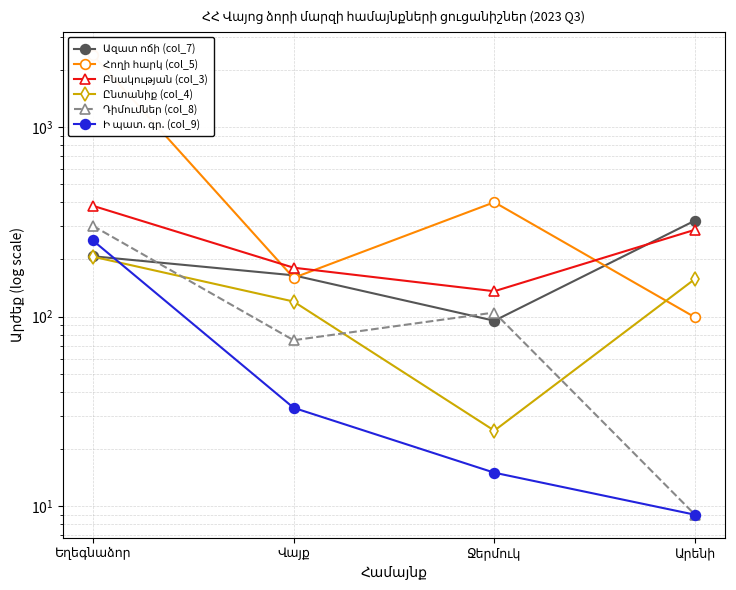

Where is Ընտանիք (col_4) nearest to the value 116?

Վայք